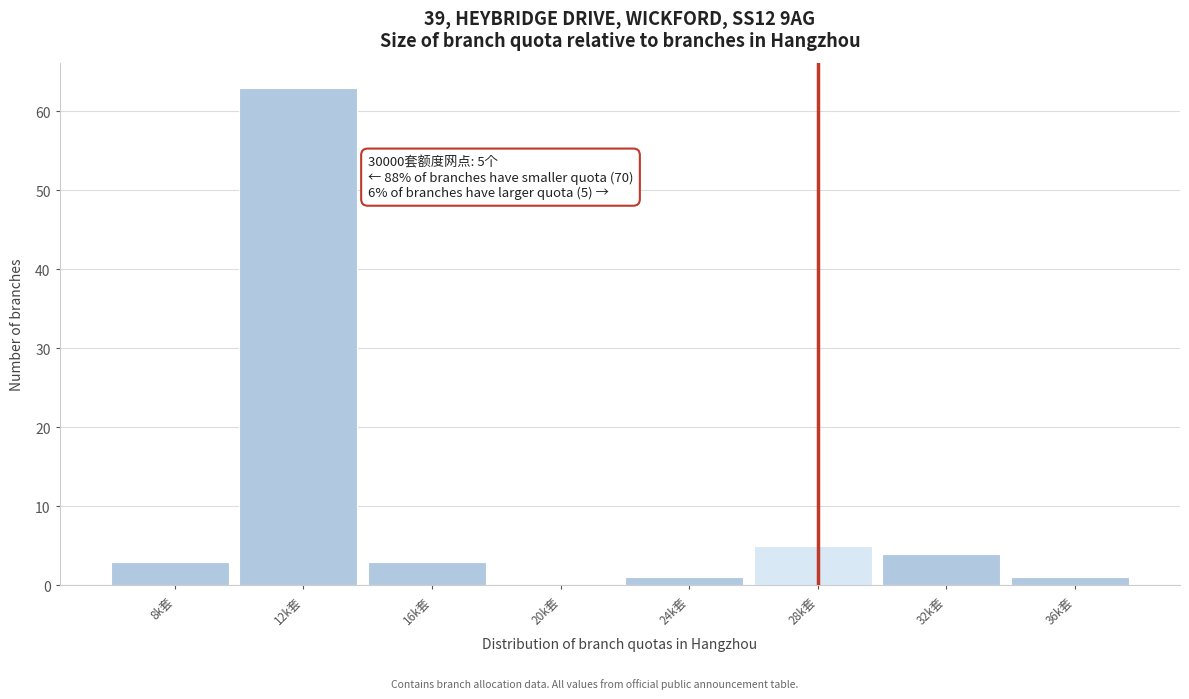

Reading left to right, transcribe all the data shown in this chart.

8k套=3	12k套=63	16k套=3	20k套=0	24k套=1	28k套=5	32k套=4	36k套=1